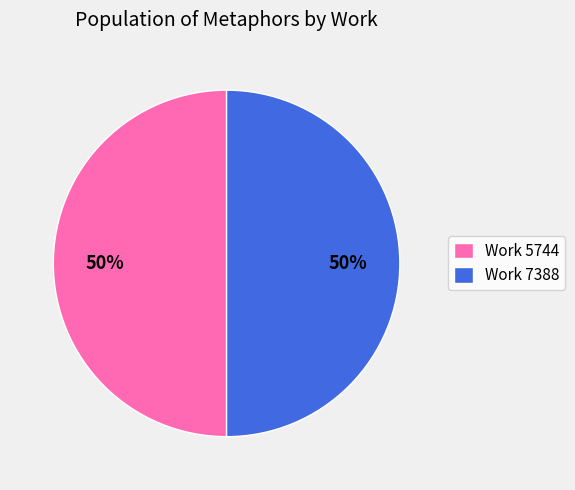

True or false: Work 7388 accounts for 43% of the total.

False